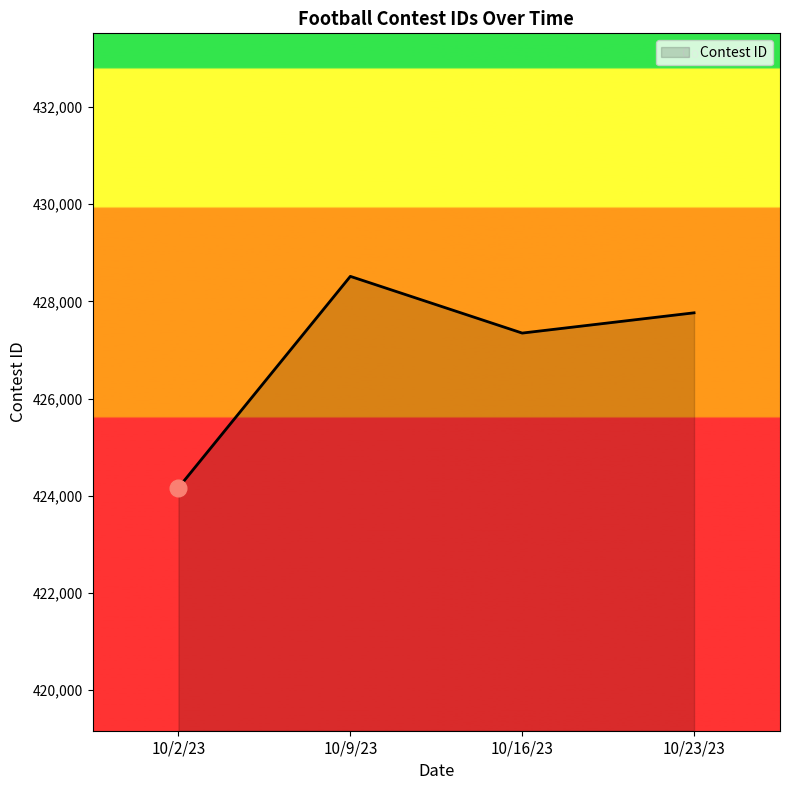

Which category has the lowest value across all series?

10/2/23